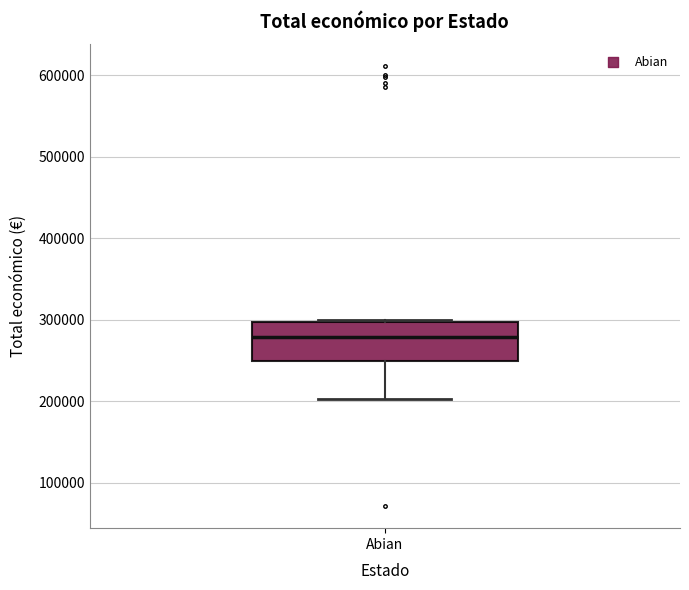

Where is the lower edge of the box for Abian on the y-axis? The values are not printed on the chart, so give them approximately, as read against the axis.

250000